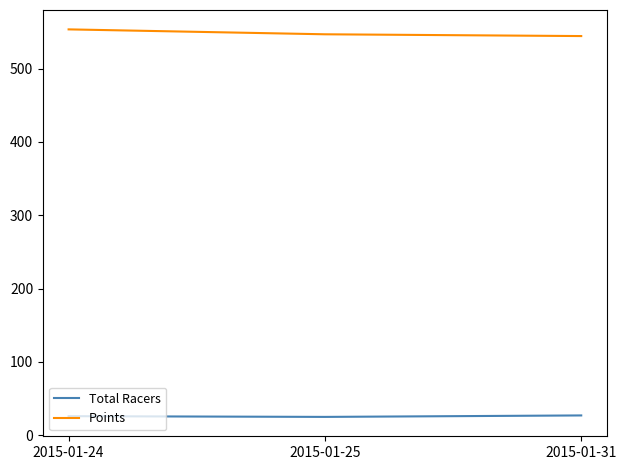

What is the highest value of the Total Racers series?

27.0